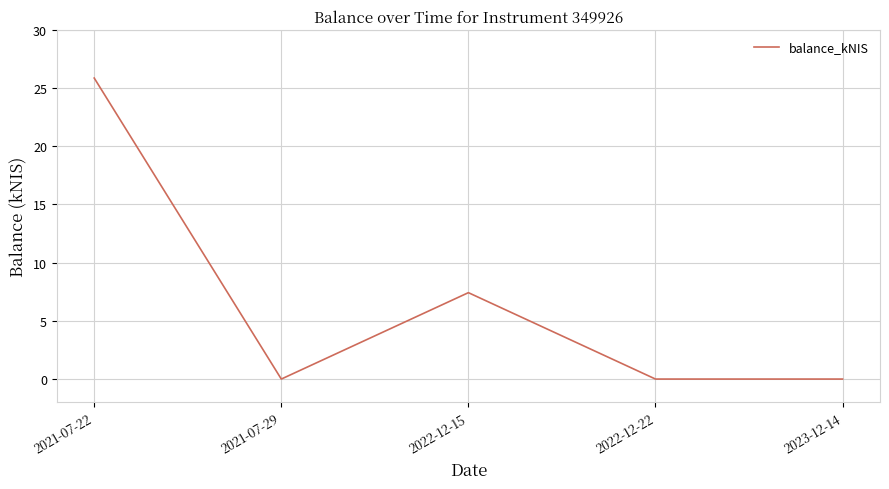

Reading left to right, list all the values displayed in this chart.

2021-07-22=25.9	2021-07-29=0.0	2022-12-15=7.4	2022-12-22=0.0	2023-12-14=0.0